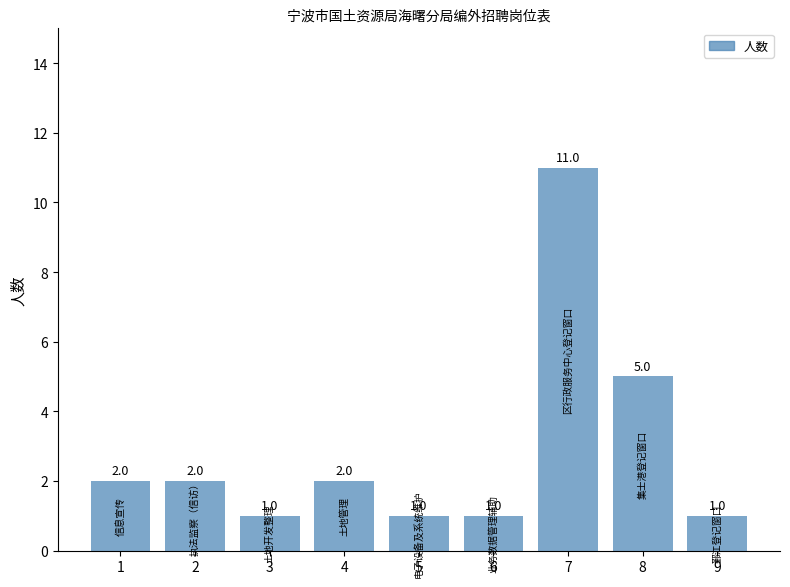

What is the greatest value displayed?

11